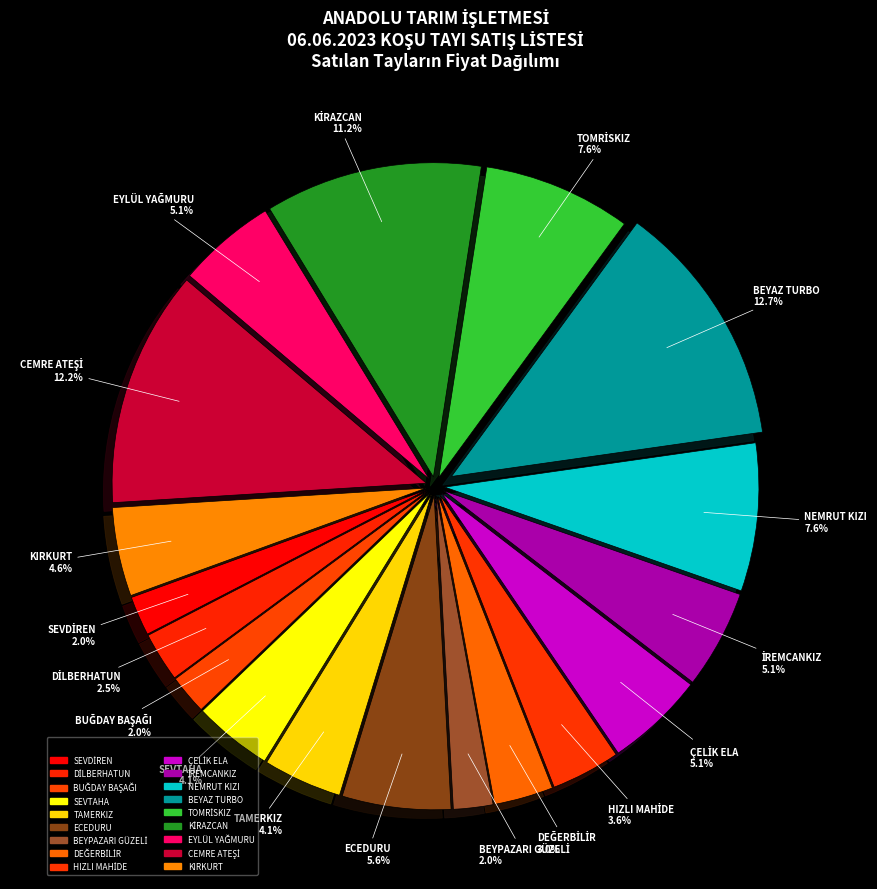

How much of the chart is everything except TOMRİSKIZ?

92.4%